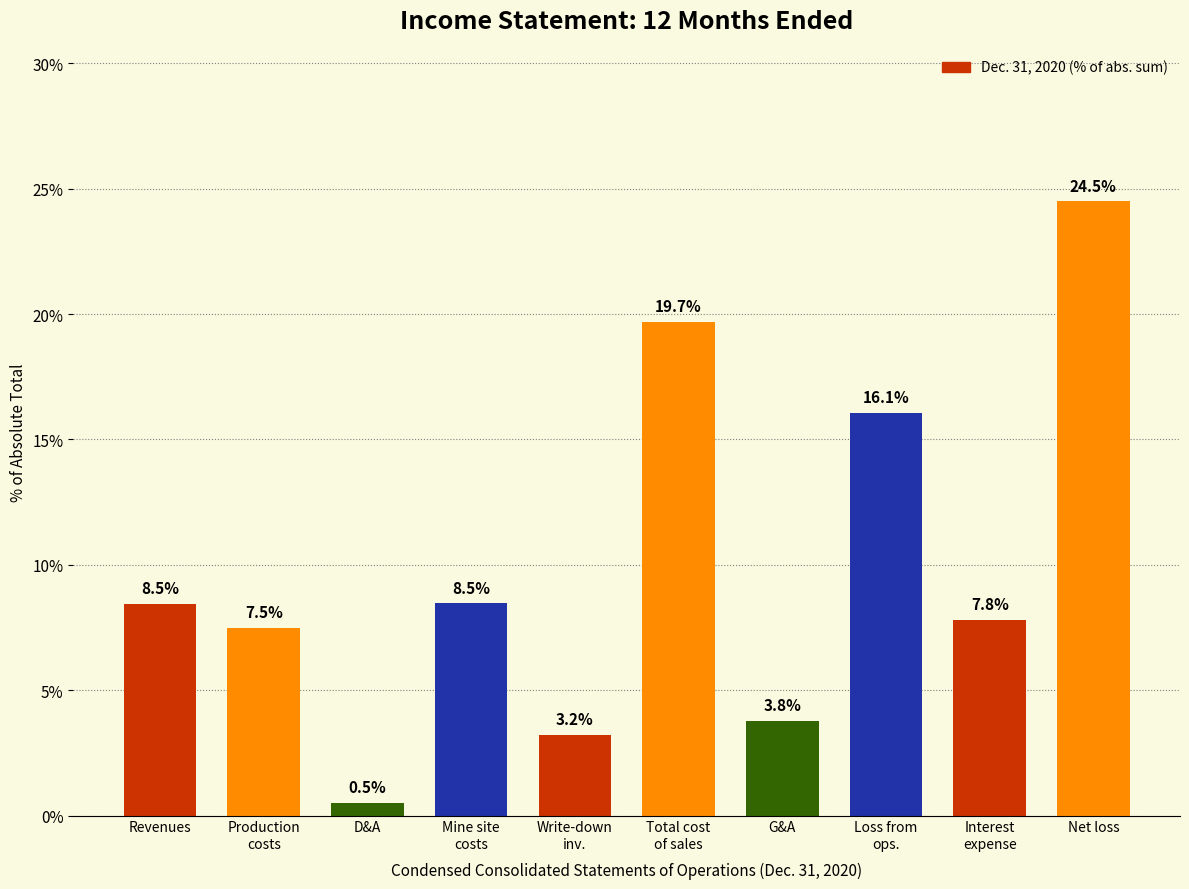

Reading left to right, what are all the values shown in this chart?

8.5	7.5	0.5	8.5	3.2	19.7	3.8	16.1	7.8	24.5